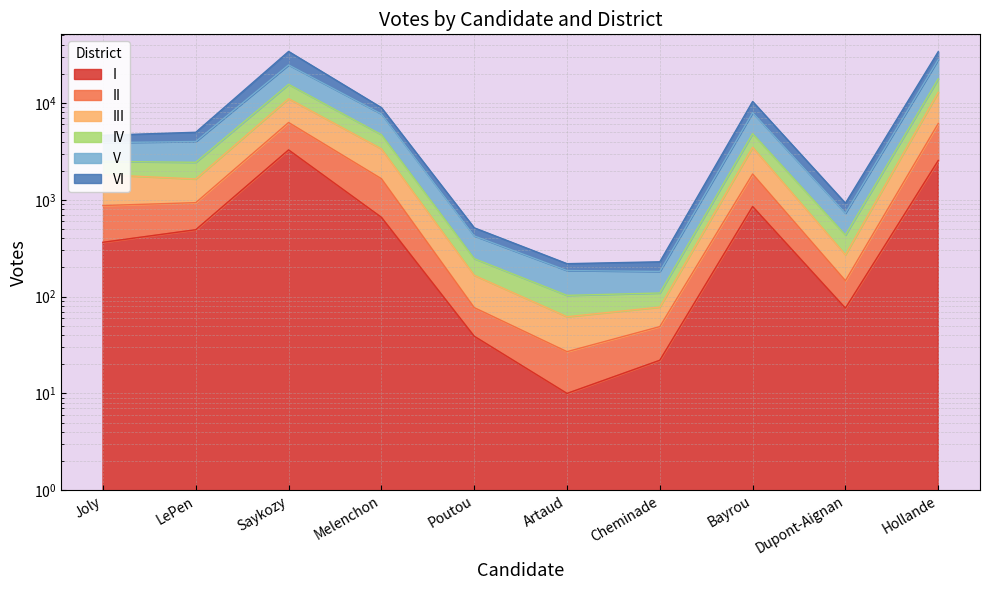

The value of V at Saykozy is 22253. True or false?

False